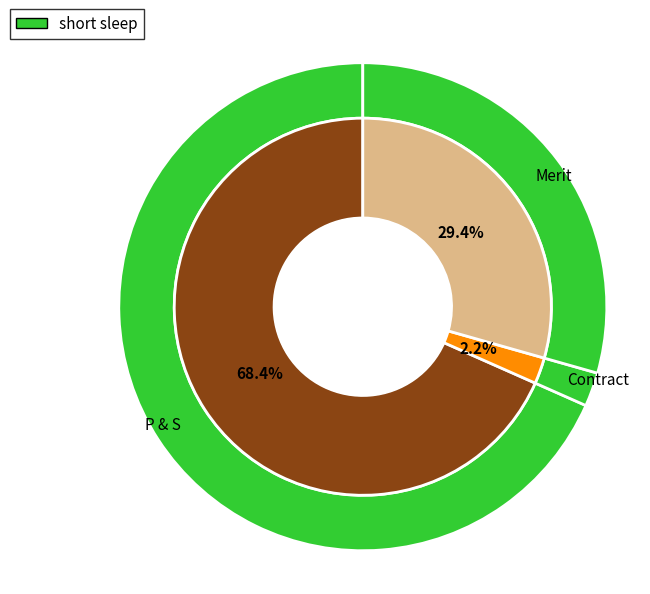

Which slice is the largest?

P & S